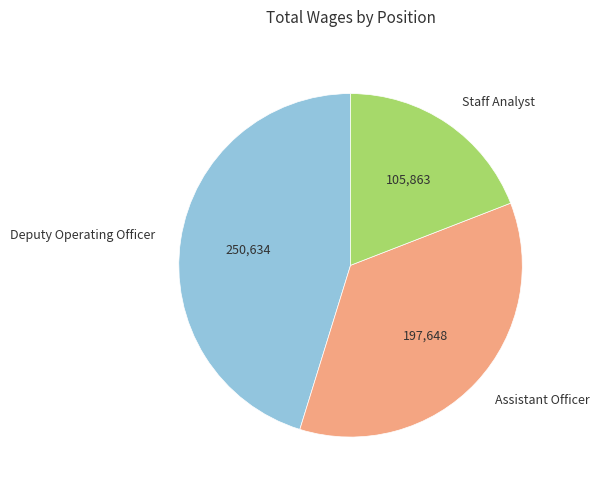

What is the ratio of the value at Staff Analyst to the value at Assistant Officer?

0.5